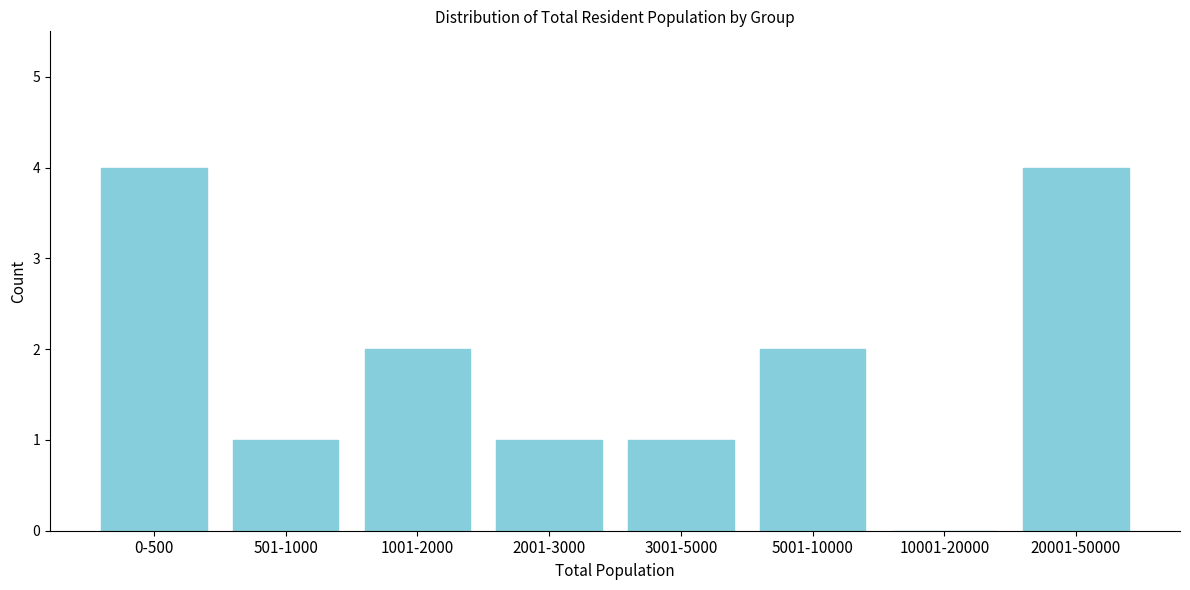

Reading right to left, extract all data points from this chart.

20001-50000=4	10001-20000=0	5001-10000=2	3001-5000=1	2001-3000=1	1001-2000=2	501-1000=1	0-500=4